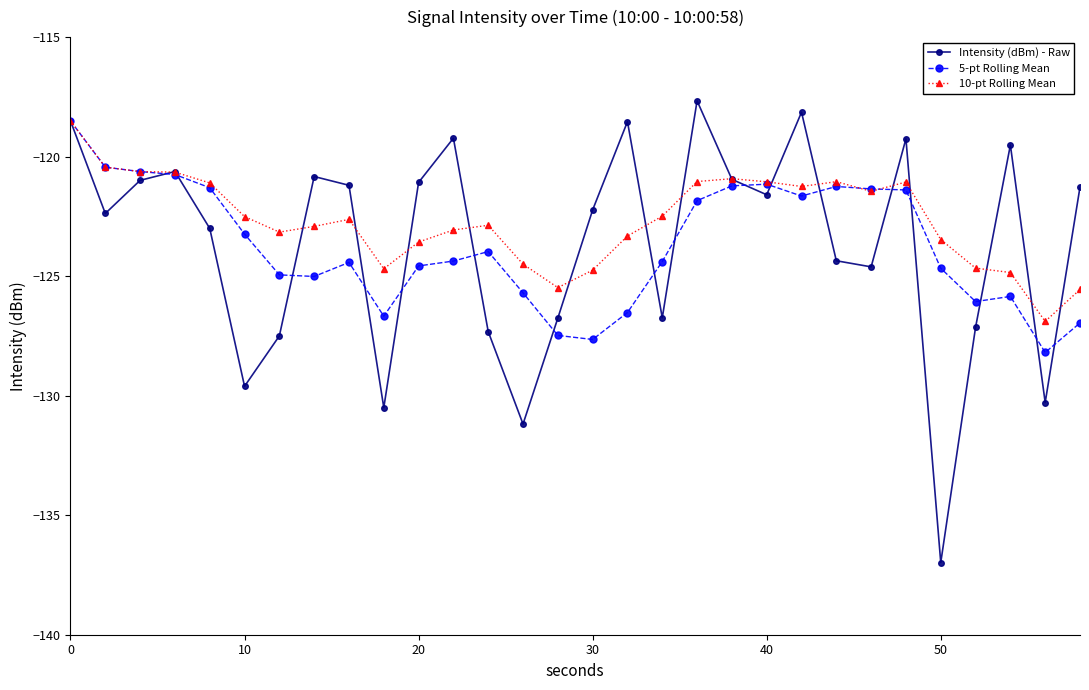

How many distinct data groups are displayed?

3